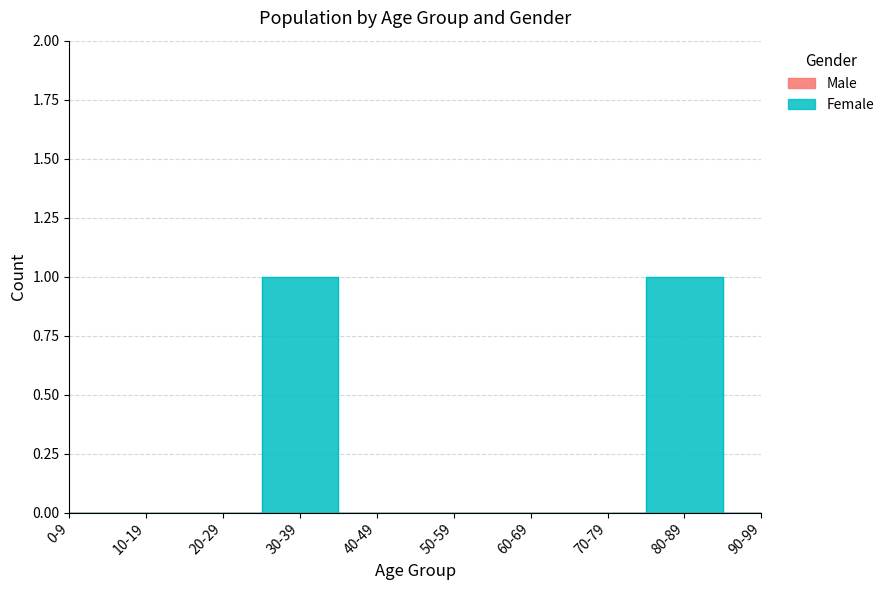

Rank the categories by value from highest to lowest.

30-39, 80-89, 0-9, 10-19, 20-29, 40-49, 50-59, 60-69, 70-79, 90-99